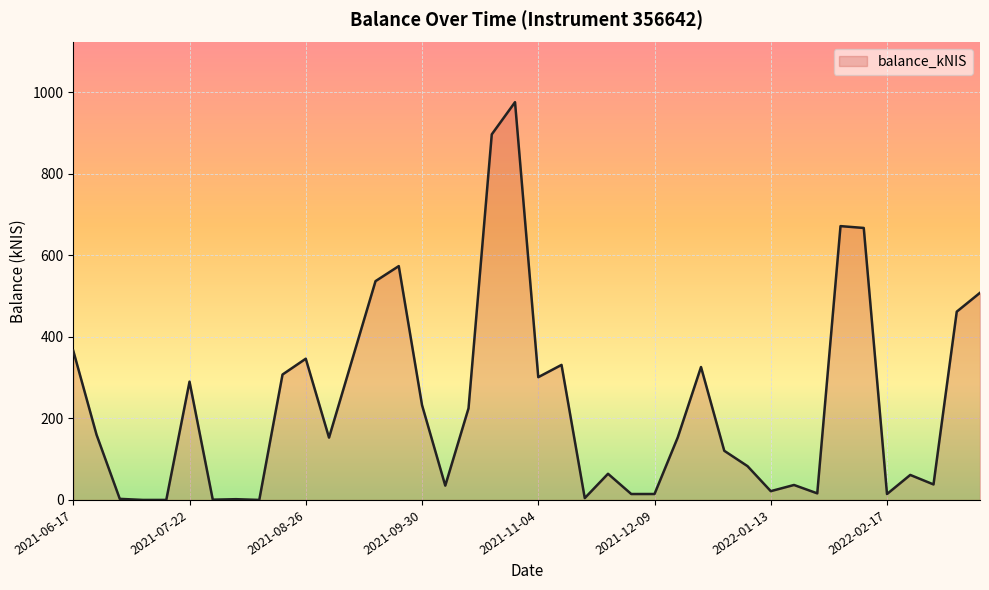

What is the greatest value displayed?

975.8